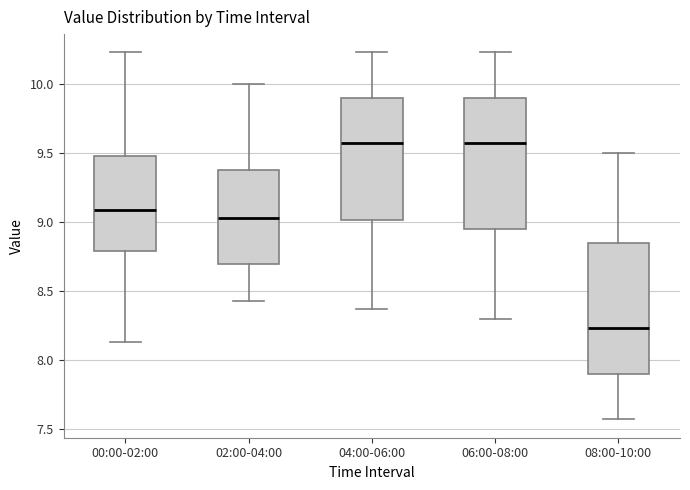

Where does the lower whisker of the box for 06:00-08:00 end on the y-axis? The values are not printed on the chart, so give them approximately, as read against the axis.

8.30